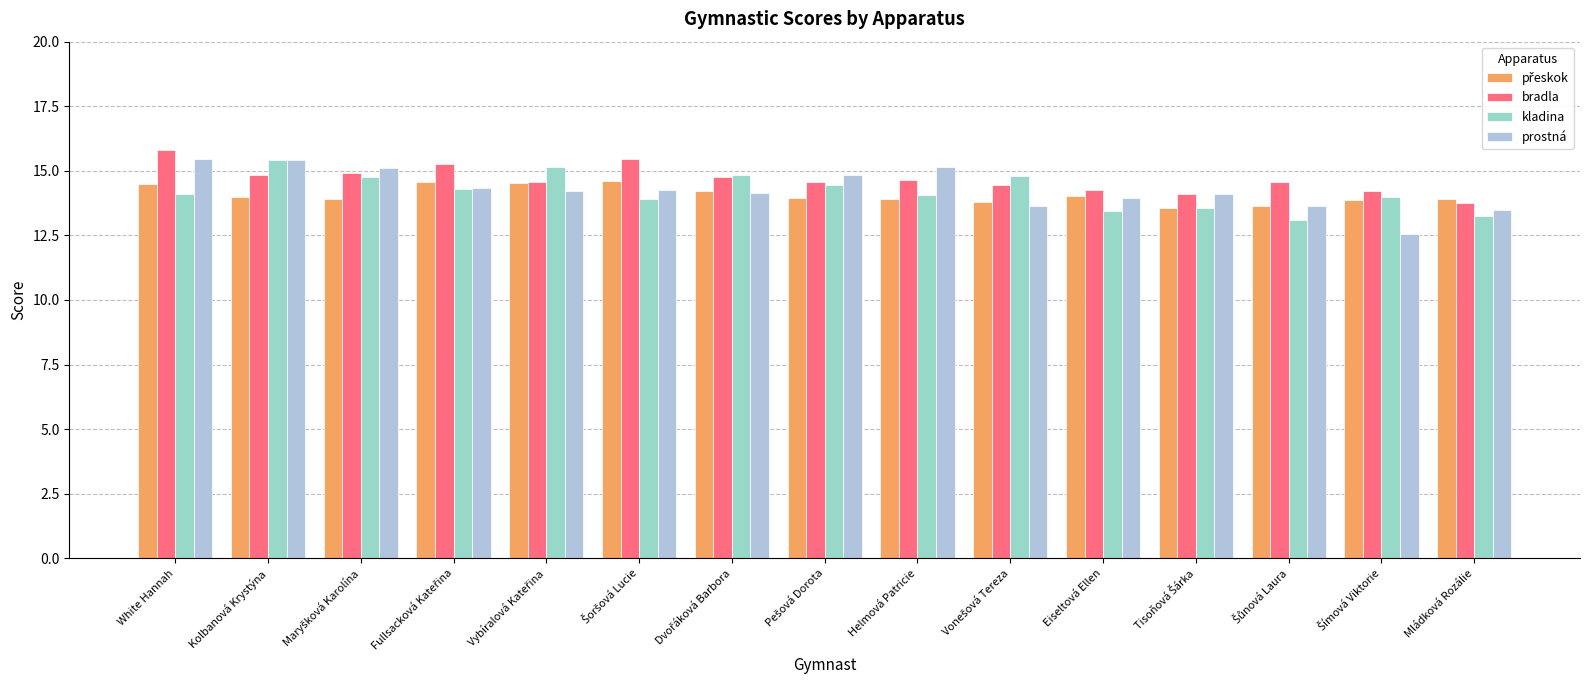

What is the label of the 2nd bar from the right?

Šímová Viktorie